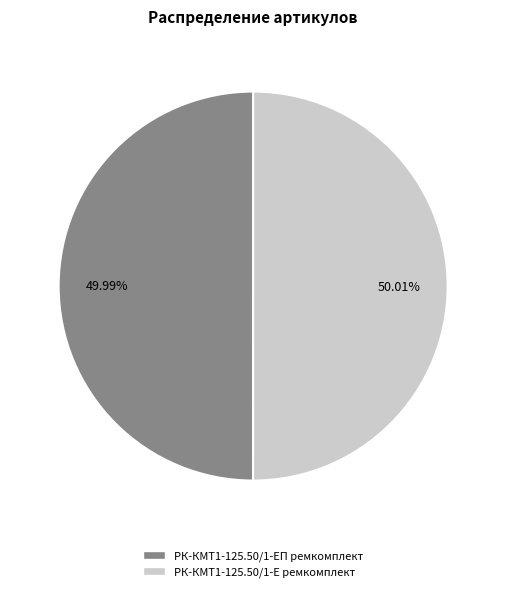

How many slices are in this pie chart?

2